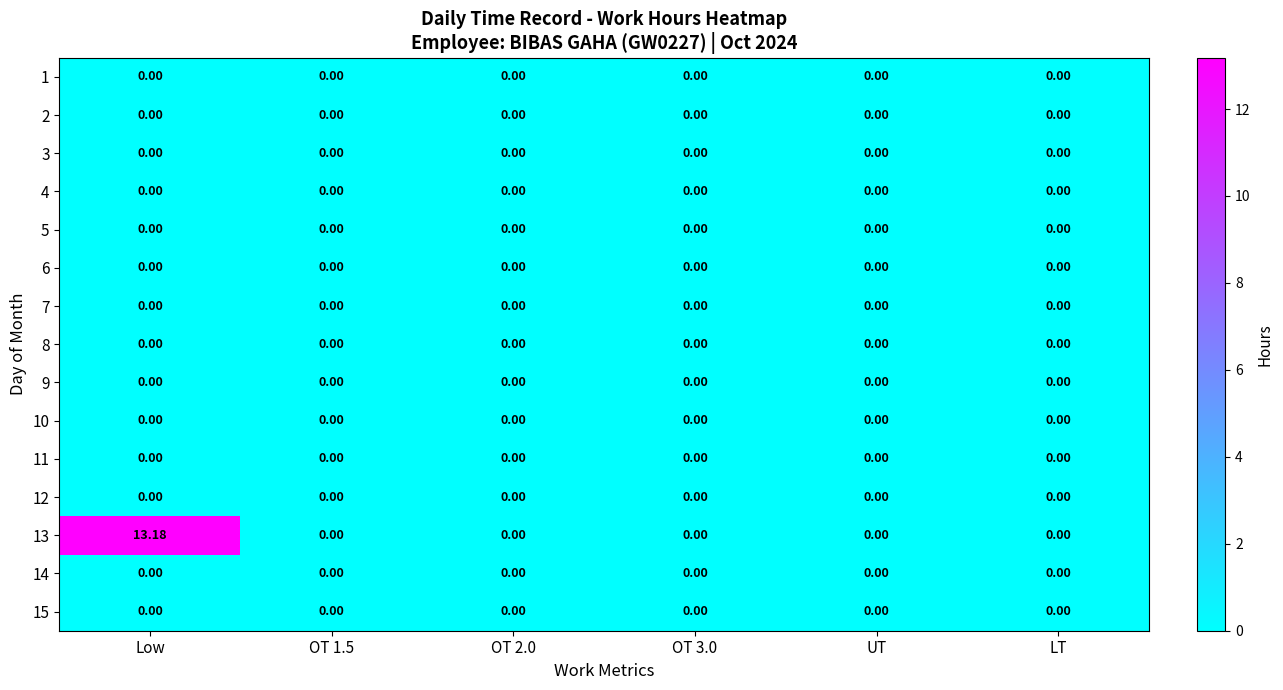

What is the greatest value displayed?

13.2